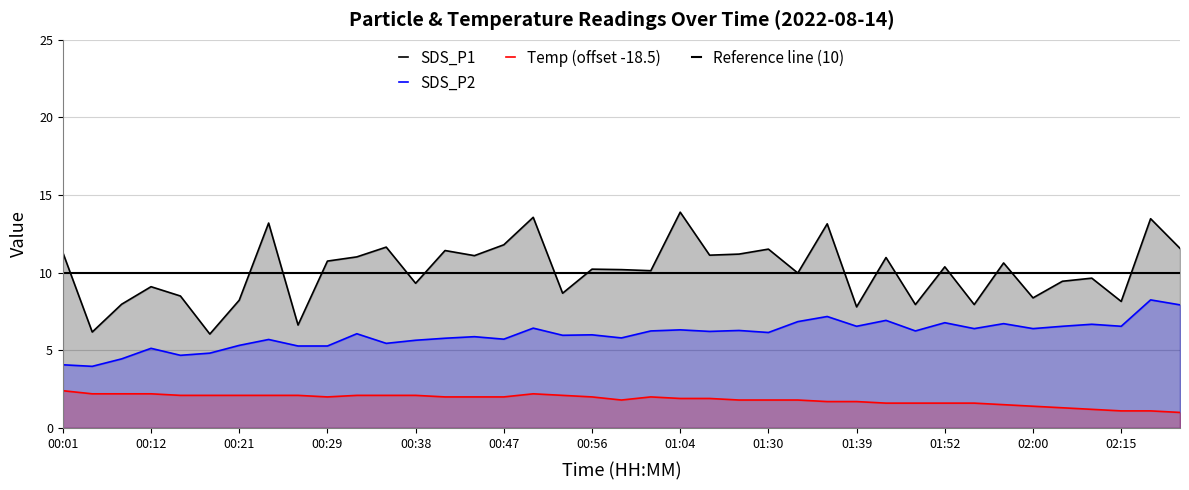

List the series in order of their peak value, highest first.

SDS_P1, SDS_P2, Temp